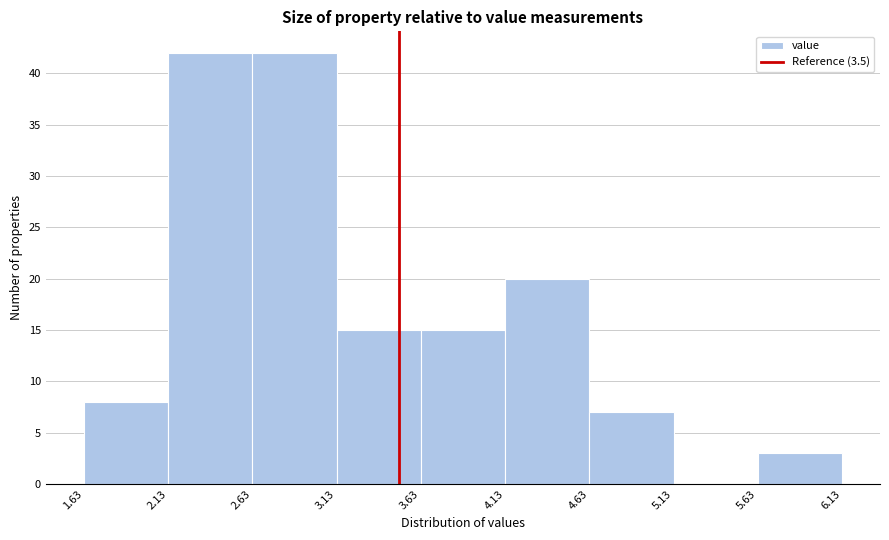

Reading left to right, list every bar in this chart as the range it spans on the x-axis followed by its height. The values are not printed on the chart, so give them approximately, as read against the axis.

1.63 to 2.13: 8
2.13 to 2.63: 42
2.63 to 3.13: 42
3.13 to 3.63: 15
3.63 to 4.13: 15
4.13 to 4.63: 20
4.63 to 5.13: 7
5.13 to 5.63: 0
5.63 to 6.13: 3